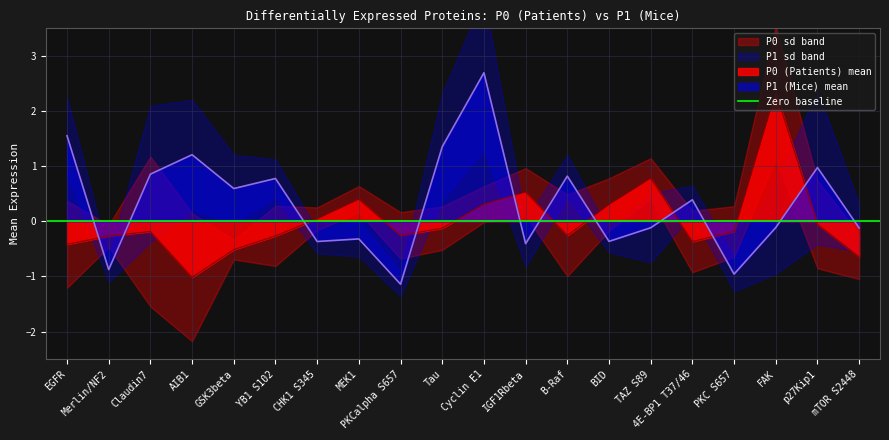

How many lines are shown in the chart?

2